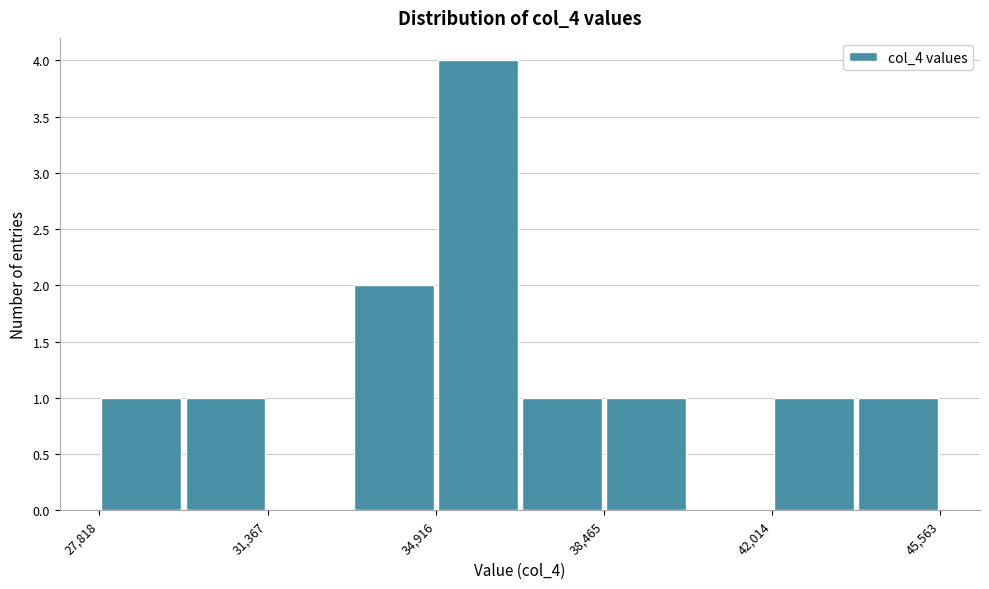

Around what value on the x-axis is the tallest bar? Give the approximate position of its centre, as read against the axis.

36000